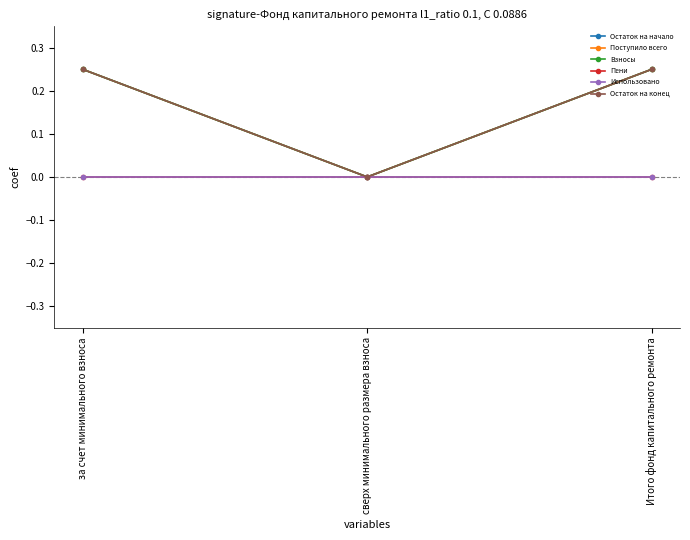

Reading left to right, what are all the values shown in this chart?

Остаток на начало: 0.2	0.0	0.2
Поступило всего: 0.2	0.0	0.2
Взносы: 0.2	0.0	0.2
Пени: 0.0	0.0	0.0
Использовано: 0.0	0.0	0.0
Остаток на конец: 0.2	0.0	0.2